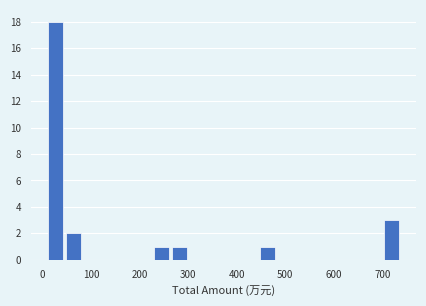

Read against the x-axis, roughly where is the centre of the tallest bar?

30